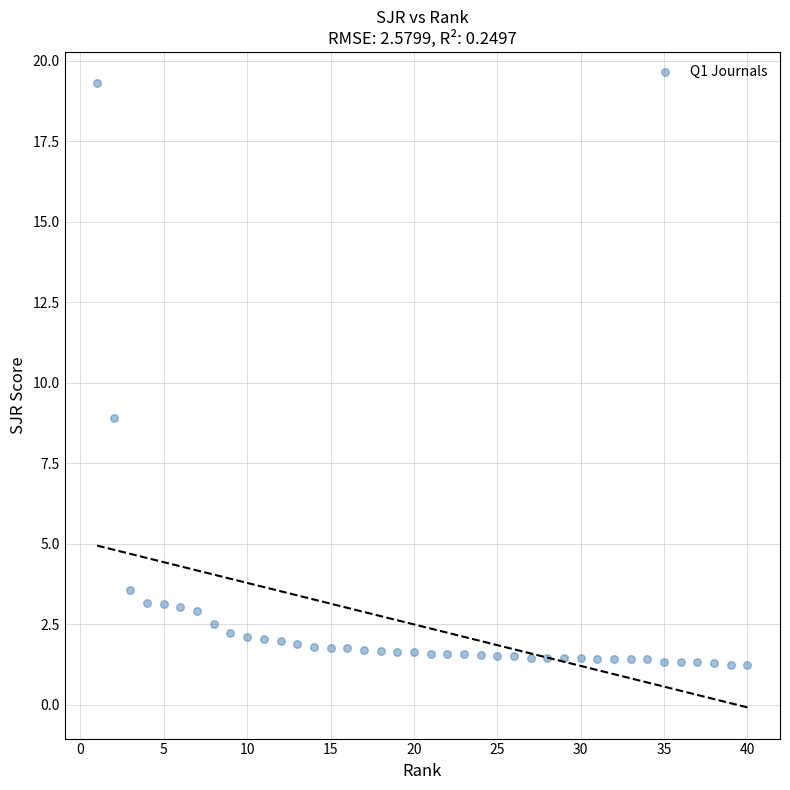

What is the range of X values (max minus min)?

39.0